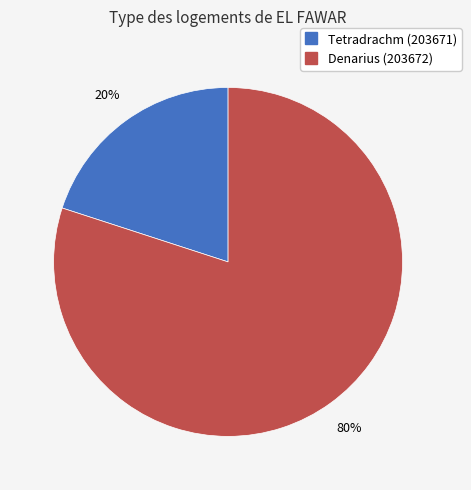

Does any single category account for the majority?

Yes